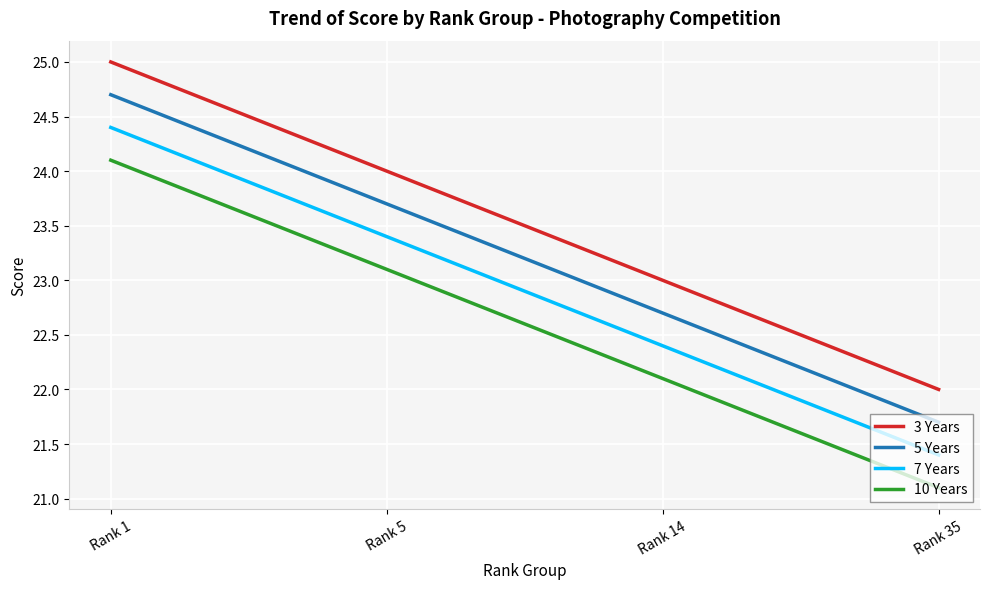

True or false: 7 Years and 5 Years cross at least once.

False